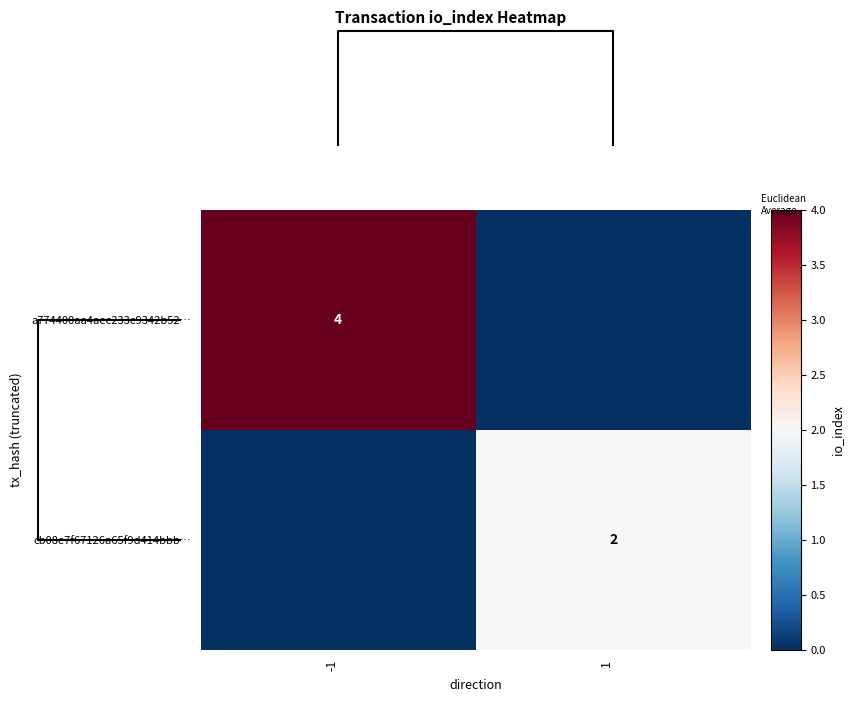

The a774400aa4aec233c9342b52… series shows 4 at -1. True or false?

True